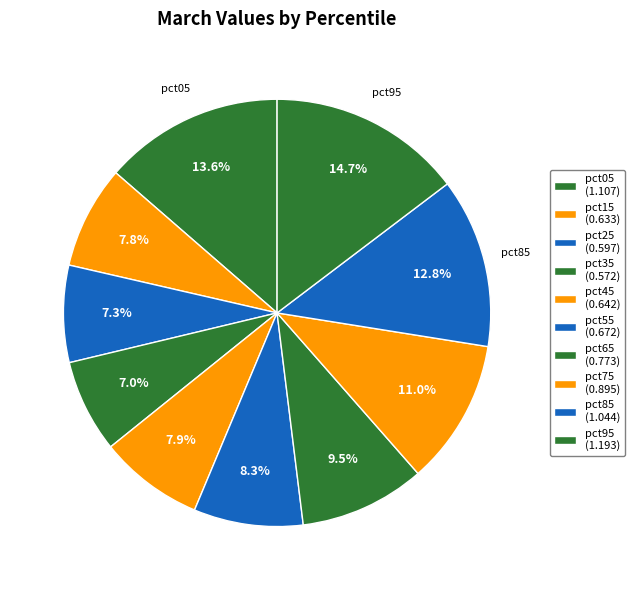

How many slices are in this pie chart?

10